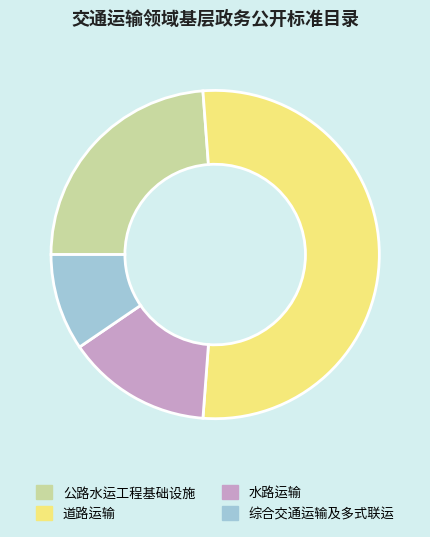

Is there any slice that represents more than half of the pie?

Yes